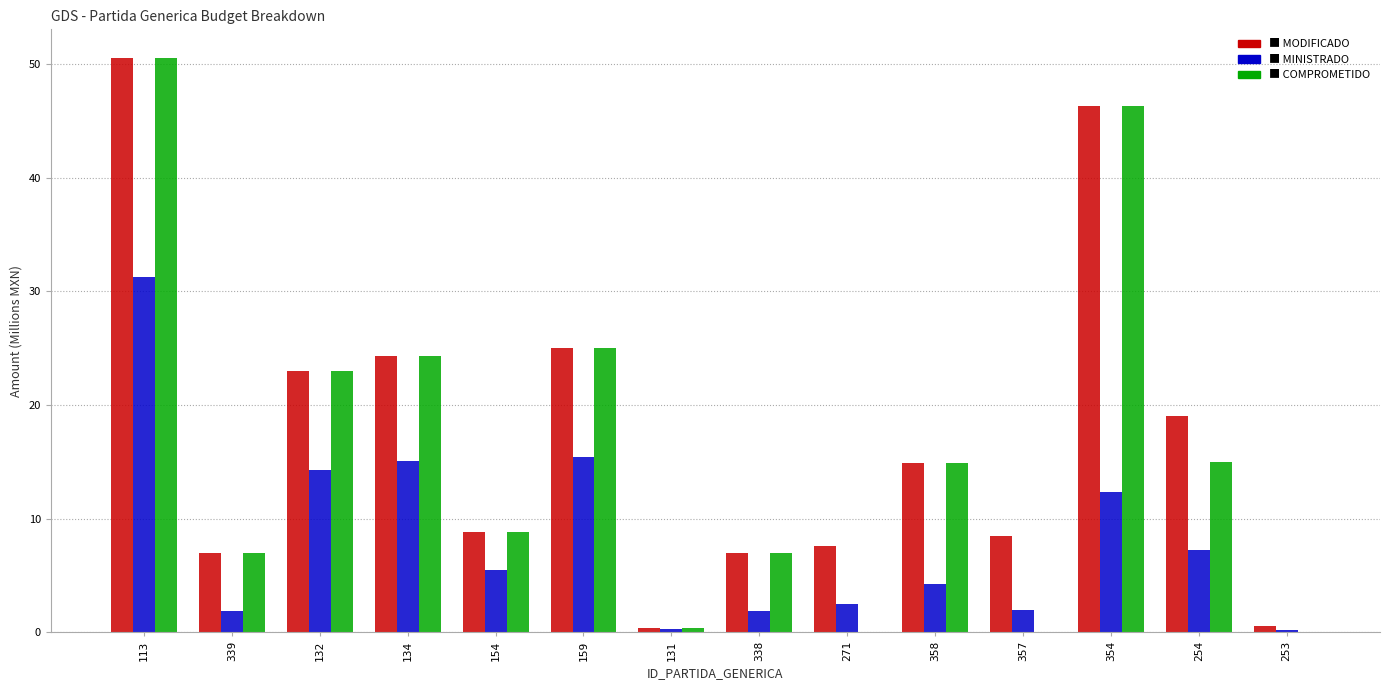

At which category is the sum across all series the highest?

113